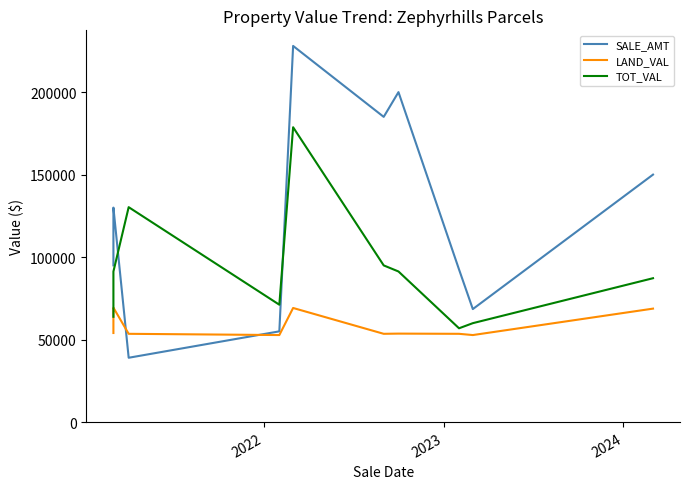

Which series has the widest spread of values?

SALE_AMT